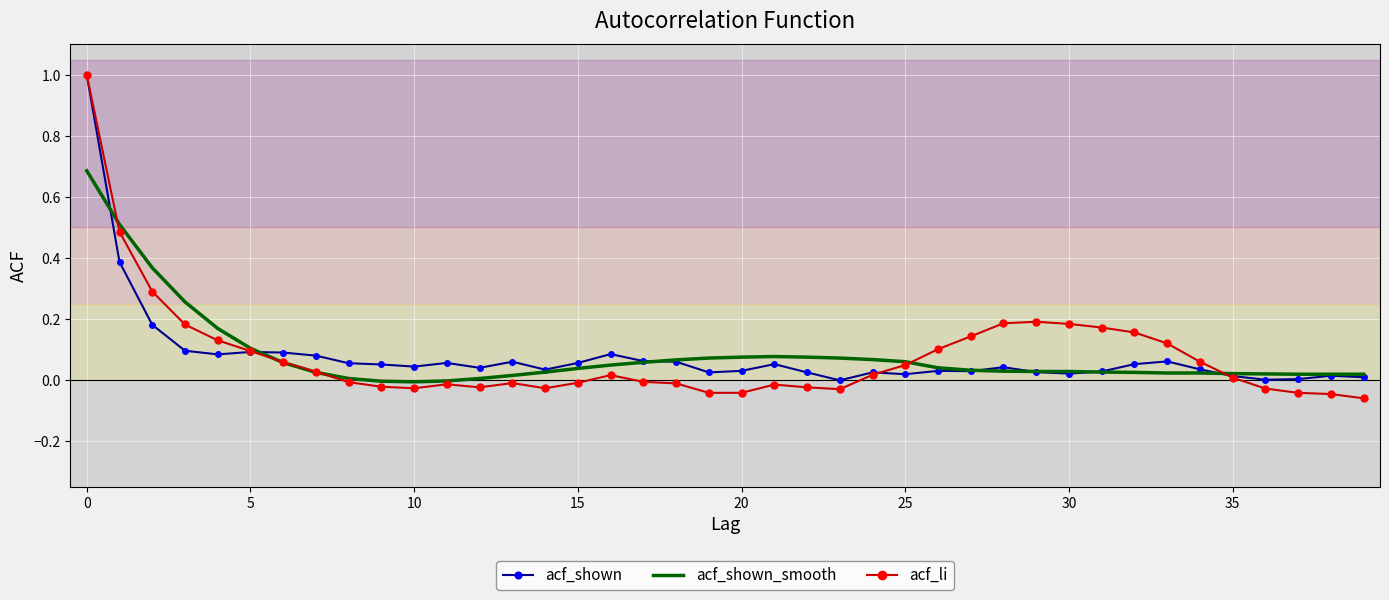

How many series are shown in this chart?

3